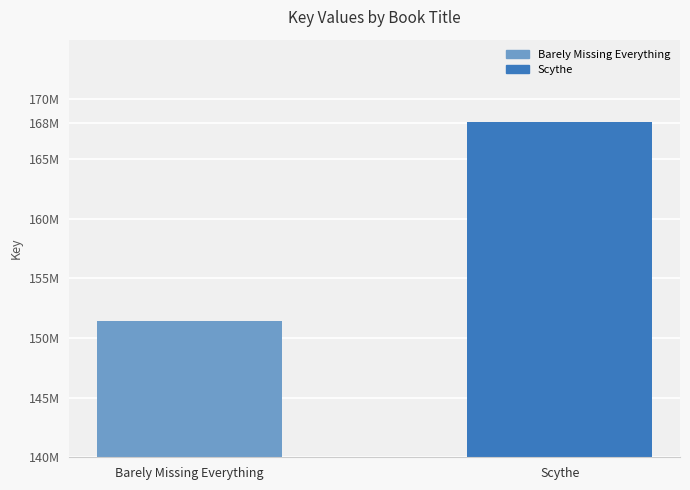

Rank the categories by value from highest to lowest.

Scythe, Barely Missing Everything